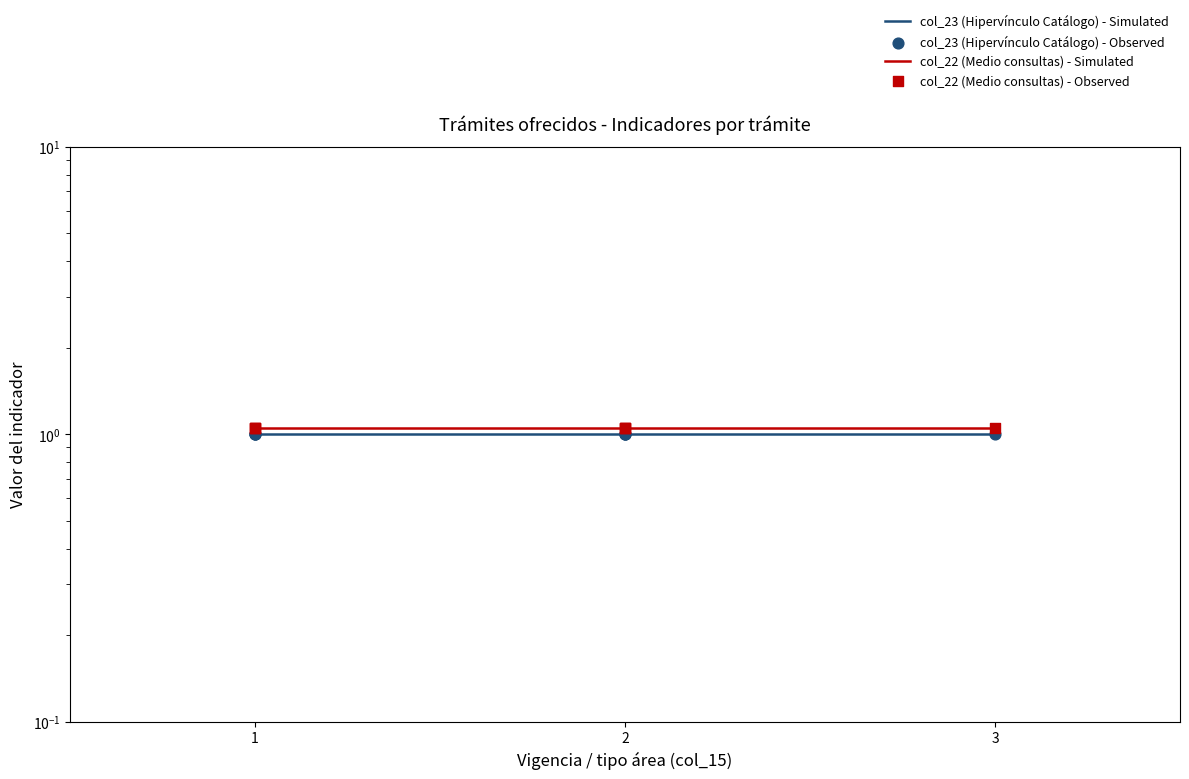

What are all the series names shown in the legend?

col_23 (Hipervínculo Catálogo) - Simulated, col_22 (Medio consultas) - Simulated, col_23 (Hipervínculo Catálogo) - Observed, col_22 (Medio consultas) - Observed